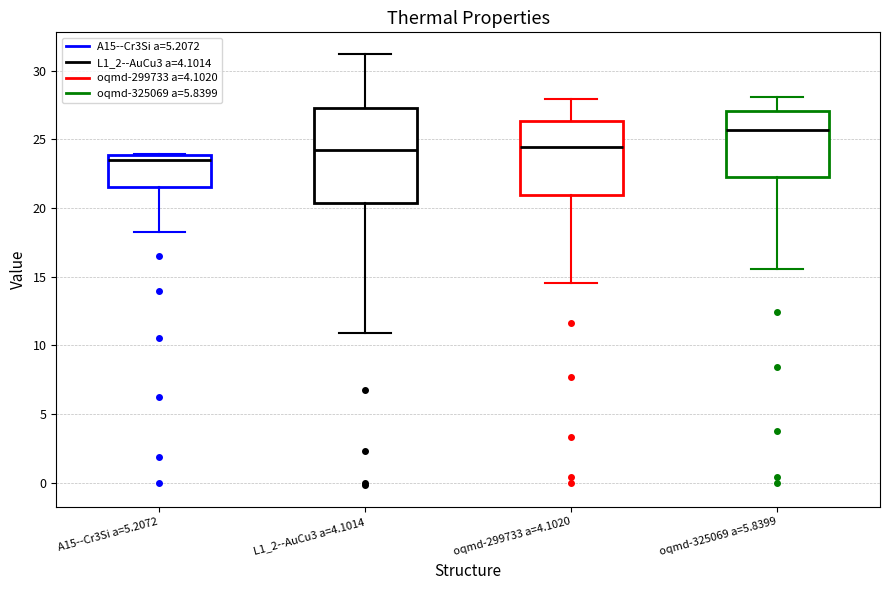

Reading left to right, read every box against the y-axis: the position of its median line, the range the box covers, and the ends of its whiskers. The values are not printed on the chart, so give them approximately, as read against the axis.

A15--Cr3Si a=5.2072: median 23.5, box 21.5 to 24.0, whiskers 18.5 to 24.0
L1_2--AuCu3 a=4.1014: median 24.0, box 20.5 to 27.5, whiskers 11.0 to 31.0
oqmd-299733 a=4.1020: median 24.5, box 21.0 to 26.5, whiskers 14.5 to 28.0
oqmd-325069 a=5.8399: median 25.5, box 22.5 to 27.0, whiskers 15.5 to 28.0